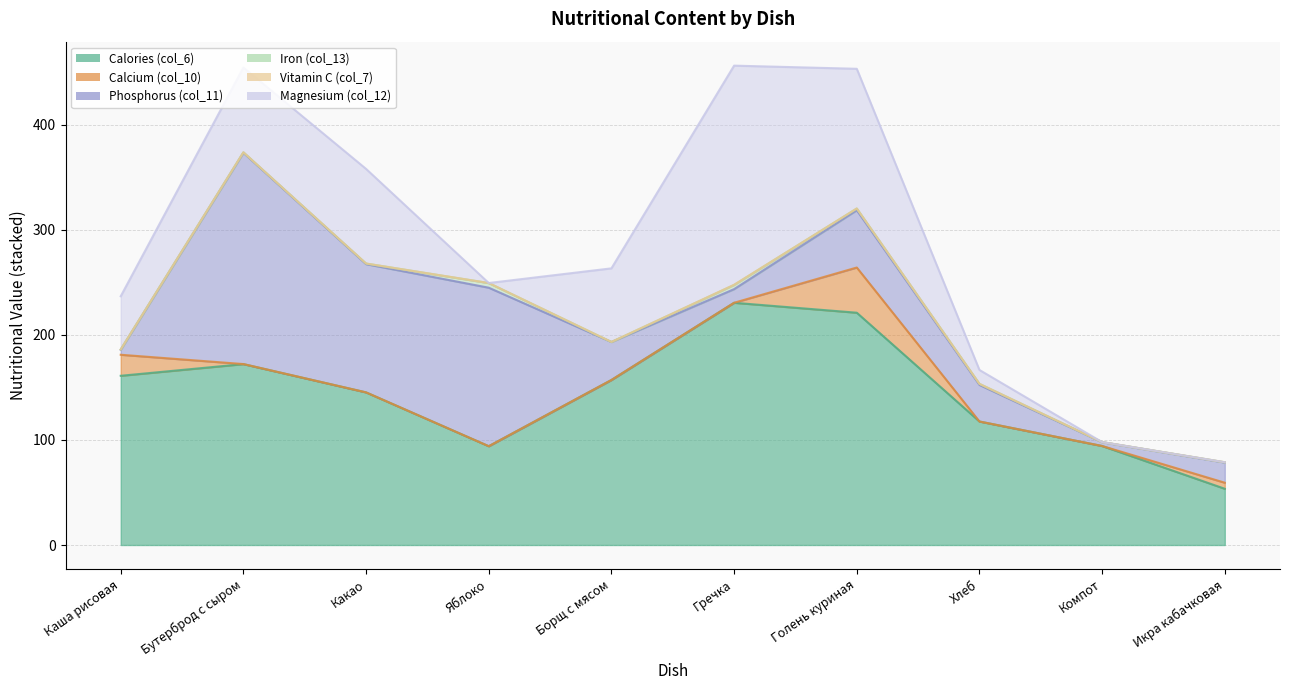

Between Каша рисовая and Гречка, which series saw the biggest shift?

Magnesium (col_12)